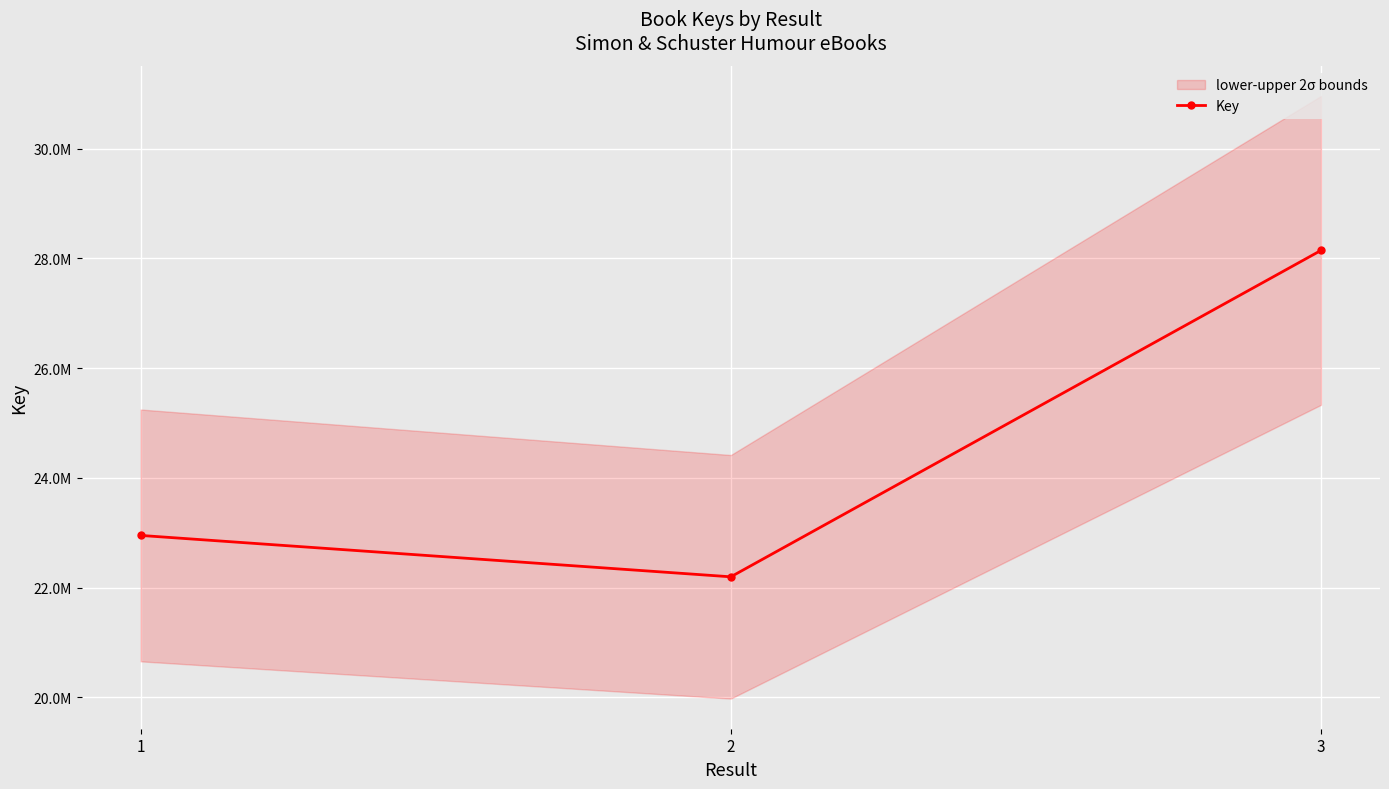

Between 2 and 1, which is larger?

1